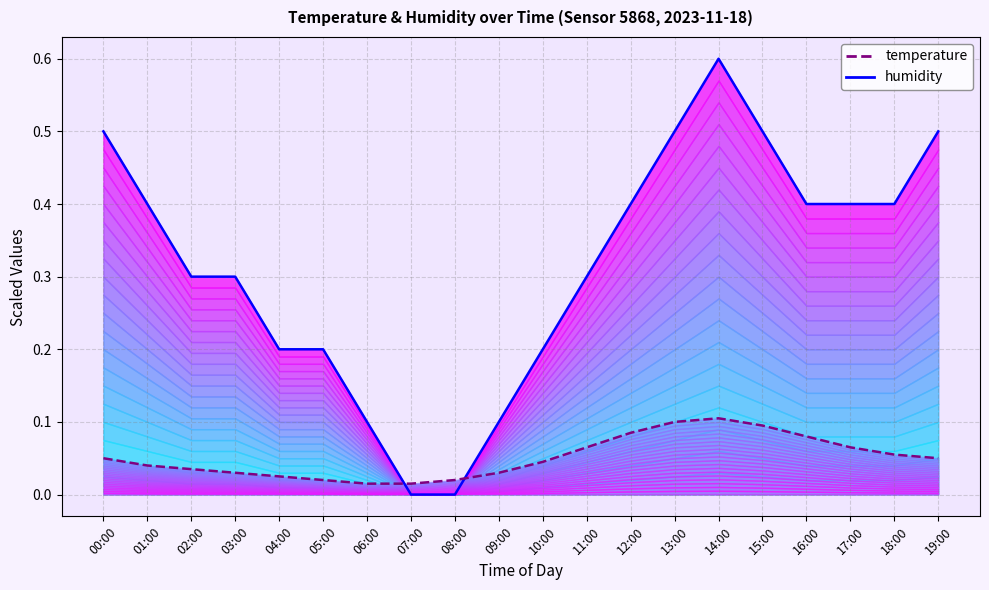

Reading right to left, transcribe all the data shown in this chart.

humidity: 0.5	0.4	0.4	0.4	0.5	0.6	0.5	0.4	0.3	0.2	0.1	0.0	0.0	0.1	0.2	0.2	0.3	0.3	0.4	0.5
temperature: 0.1	0.1	0.1	0.1	0.1	0.1	0.1	0.1	0.1	0.0	0.0	0.0	0.0	0.0	0.0	0.0	0.0	0.0	0.0	0.1